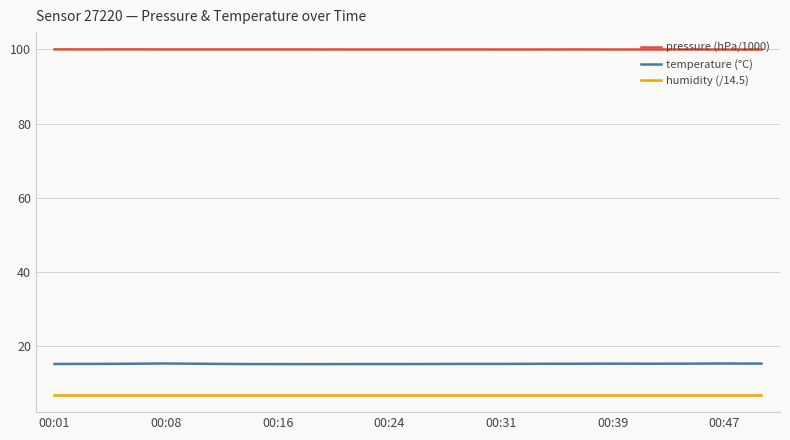

List the series in order of their peak value, lowest first.

humidity (/14.5), temperature (°C), pressure (hPa/1000)